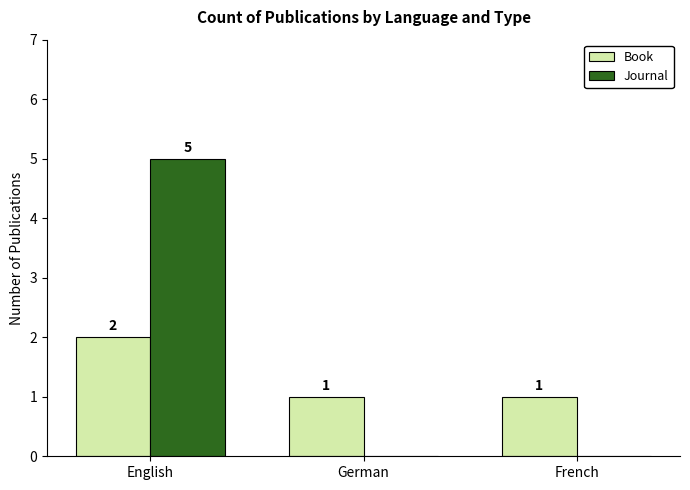

How many values in the Book series exceed 1?

1